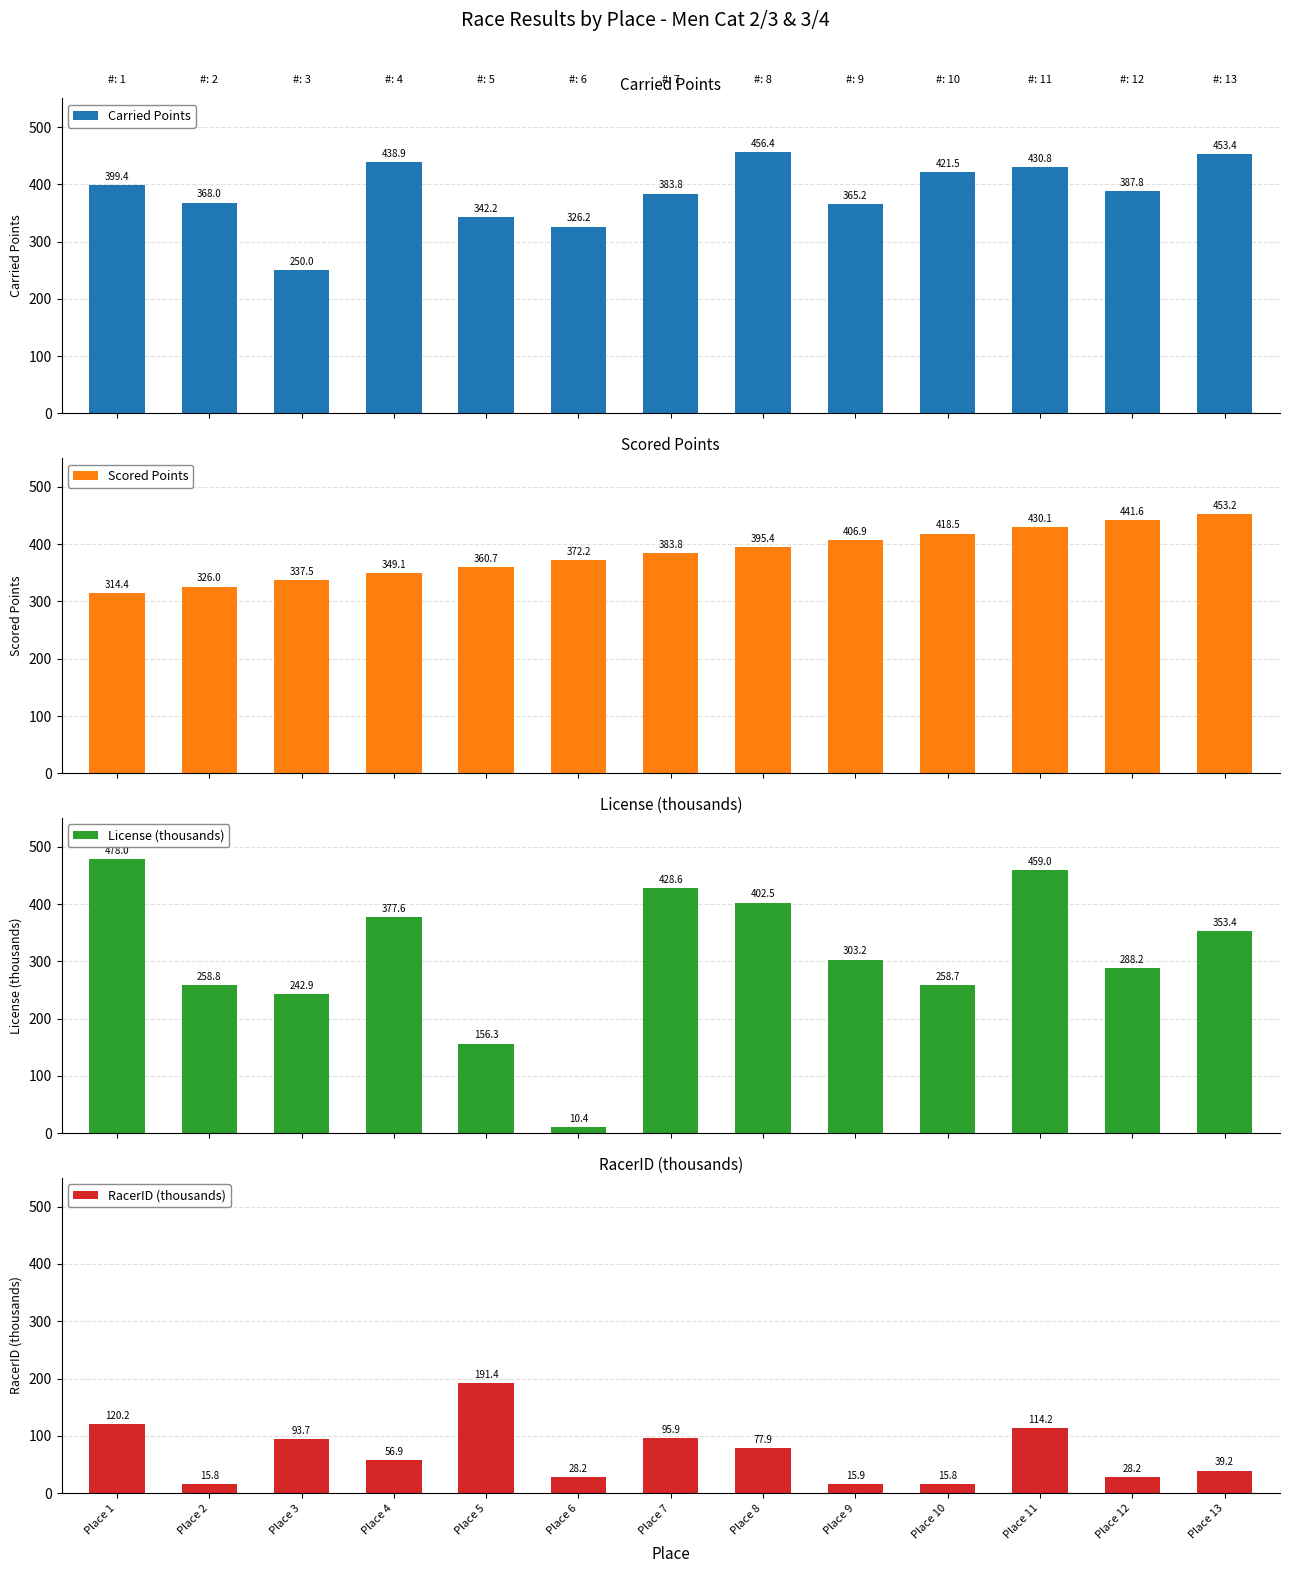

Which has a higher value, Place 6 or Place 7?

Place 7